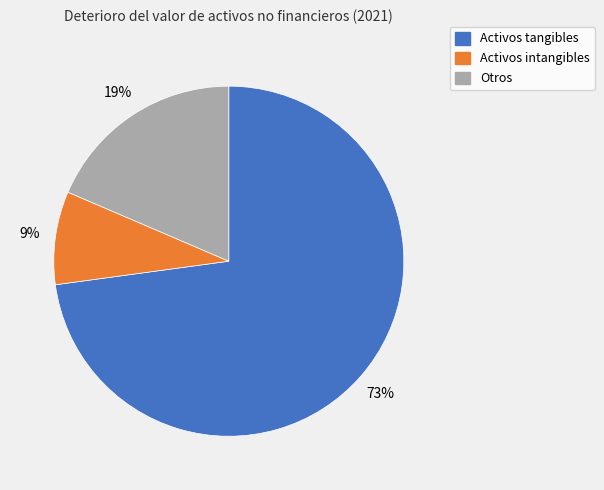

How many segments does this pie chart have?

3